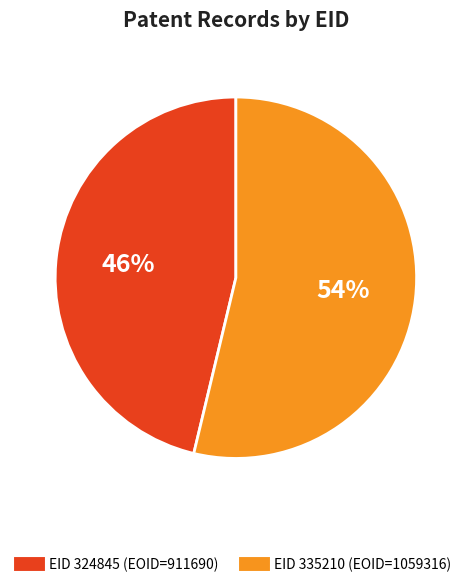

To the nearest percent, what is the average slice percentage?

50%